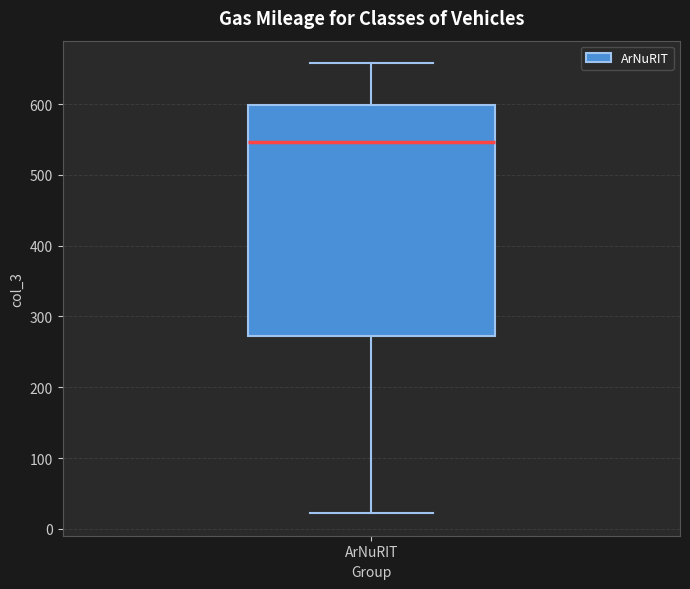

Read this box plot against the y-axis: the position of the median line, the range covered by the box, and the ends of both whiskers. The values are not printed on the chart, so give them approximately, as read against the axis.

median 550, box 270 to 600, whiskers 20 to 660